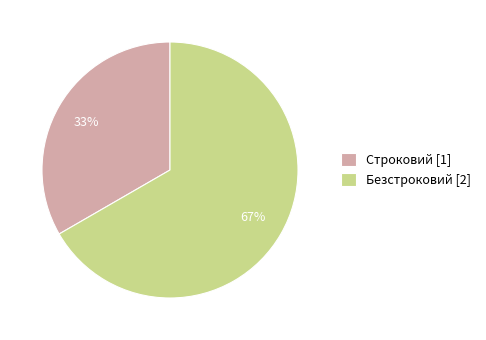

Count the number of slices in the pie.

2